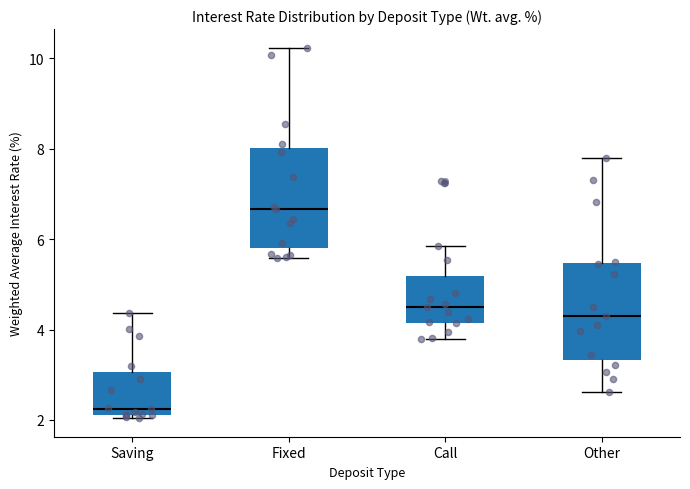

Which box's median line is the lowest?

Saving